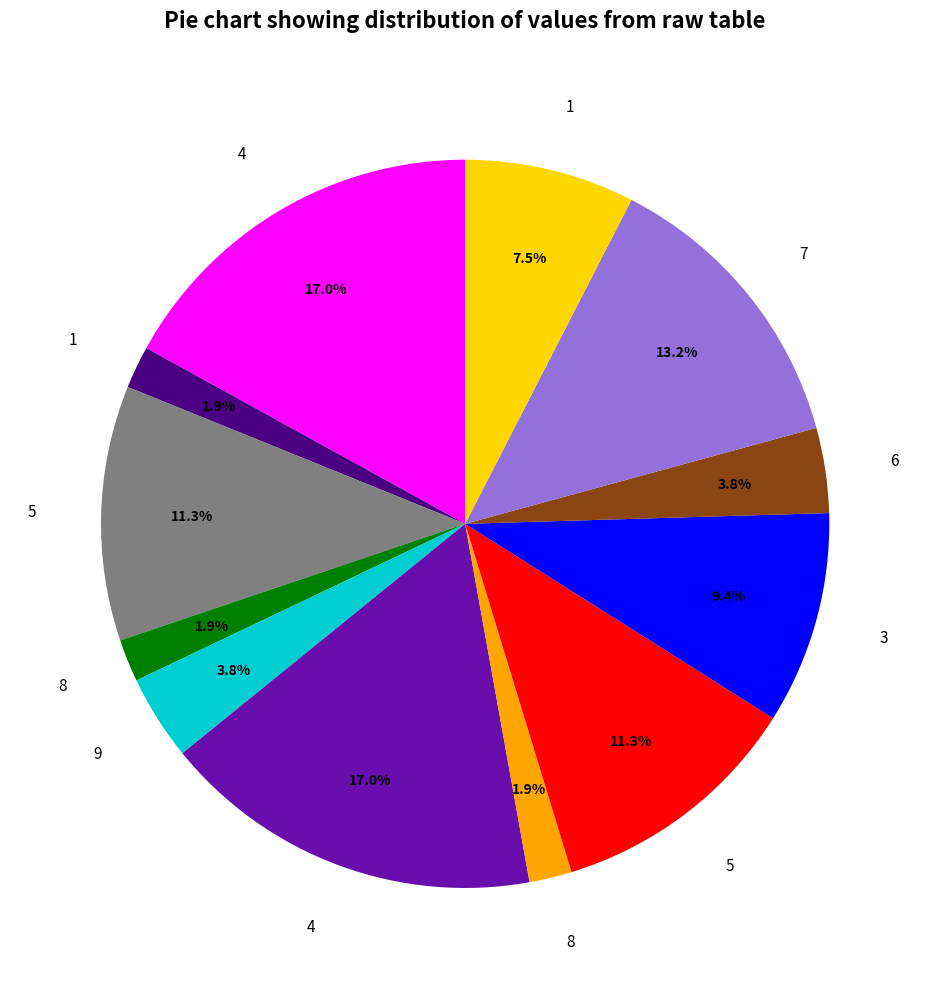

Does any single category account for the majority?

No